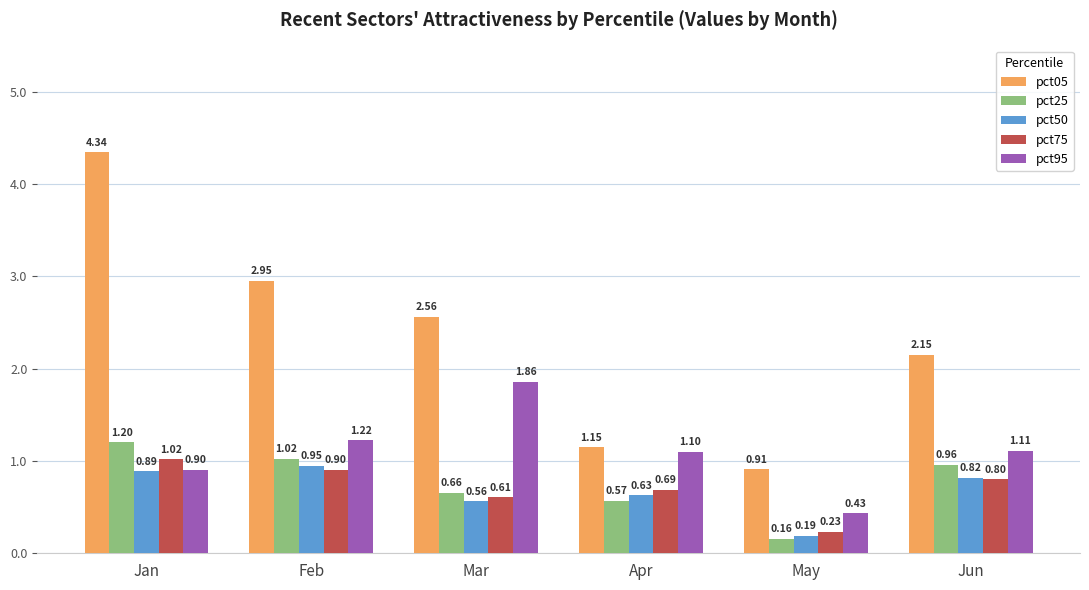

Which label corresponds to the smallest value in the chart?

May